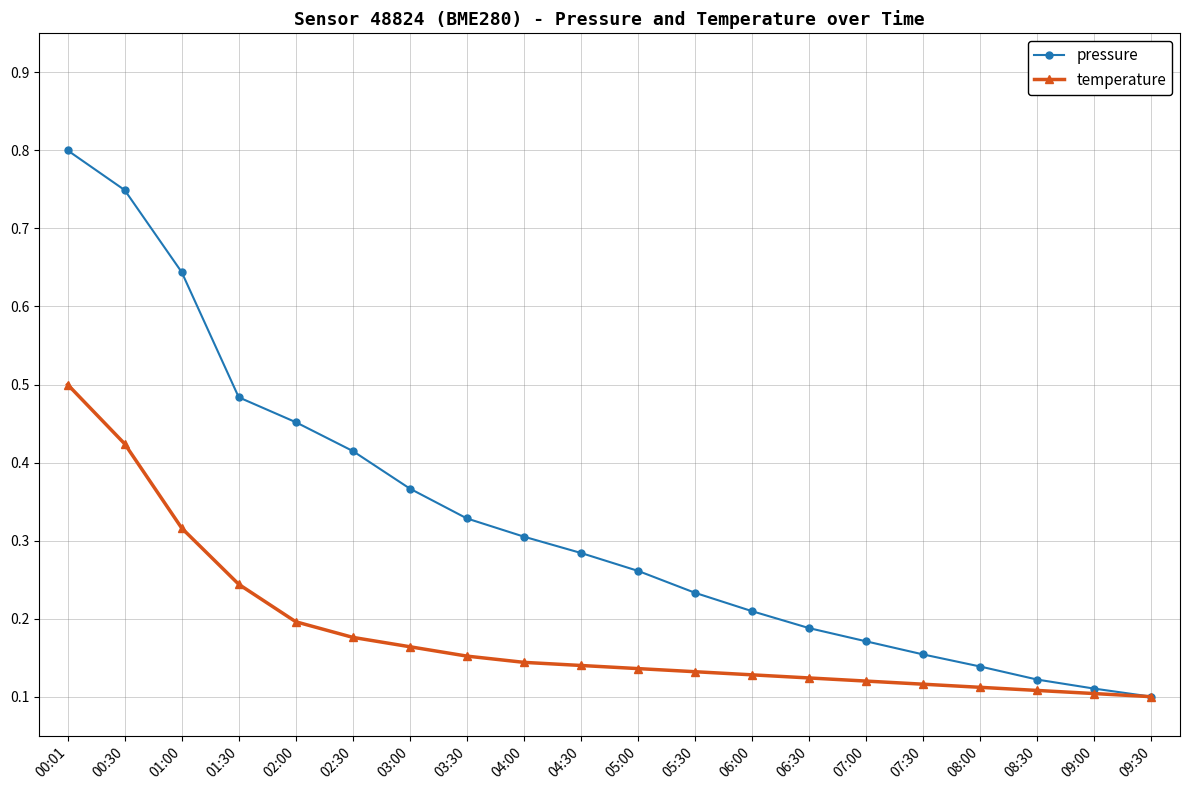

What are all the series names shown in the legend?

pressure, temperature